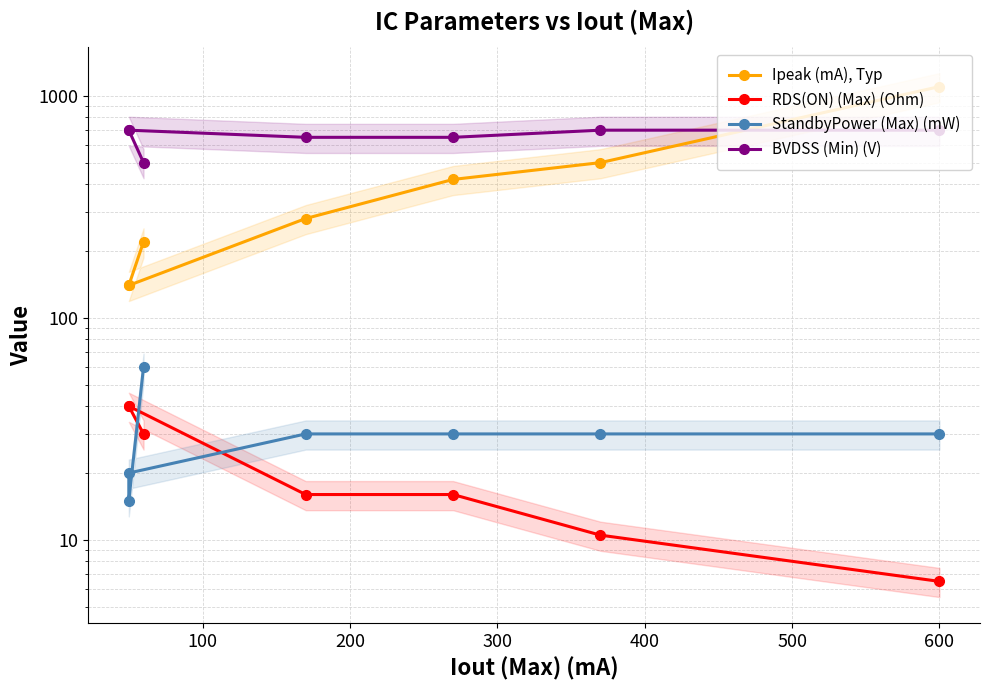

Rank the series by their maximum value, from highest to lowest.

Ipeak (mA), Typ, BVDSS (Min) (V), StandbyPower (Max) (mW), RDS(ON) (Max) (Ohm)